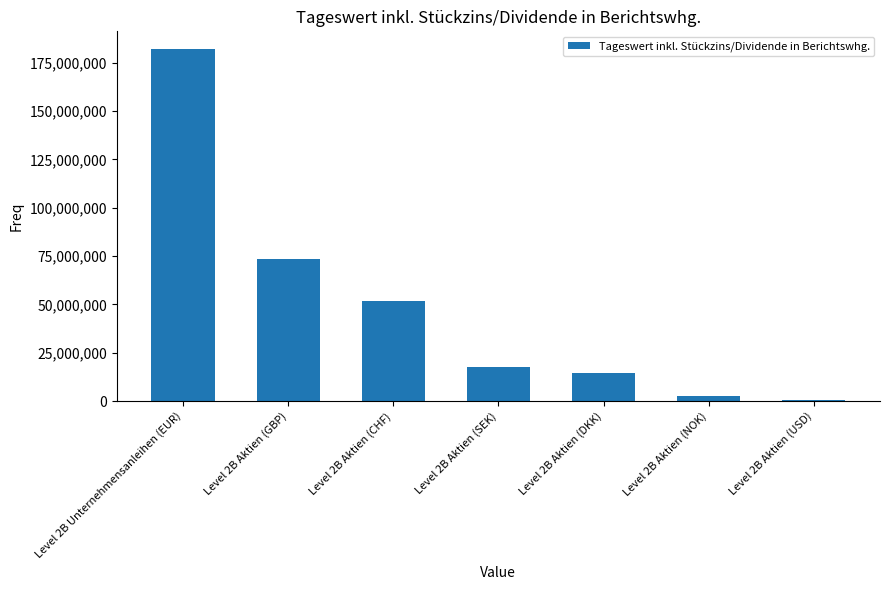

What is the maximum value shown in the chart?

182088593.0